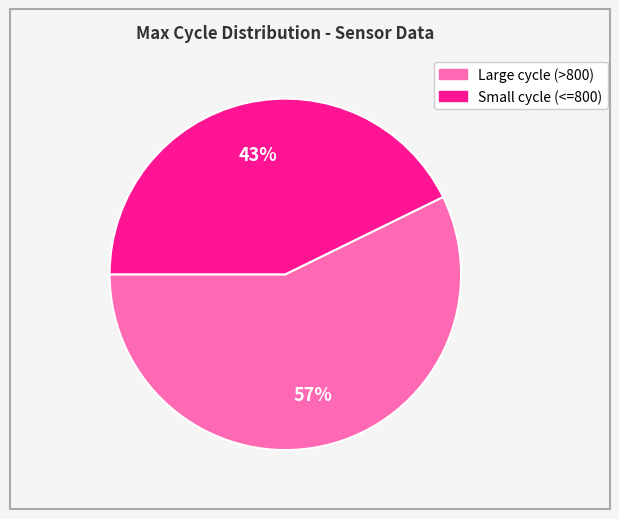

Is there a majority slice in this chart?

Yes